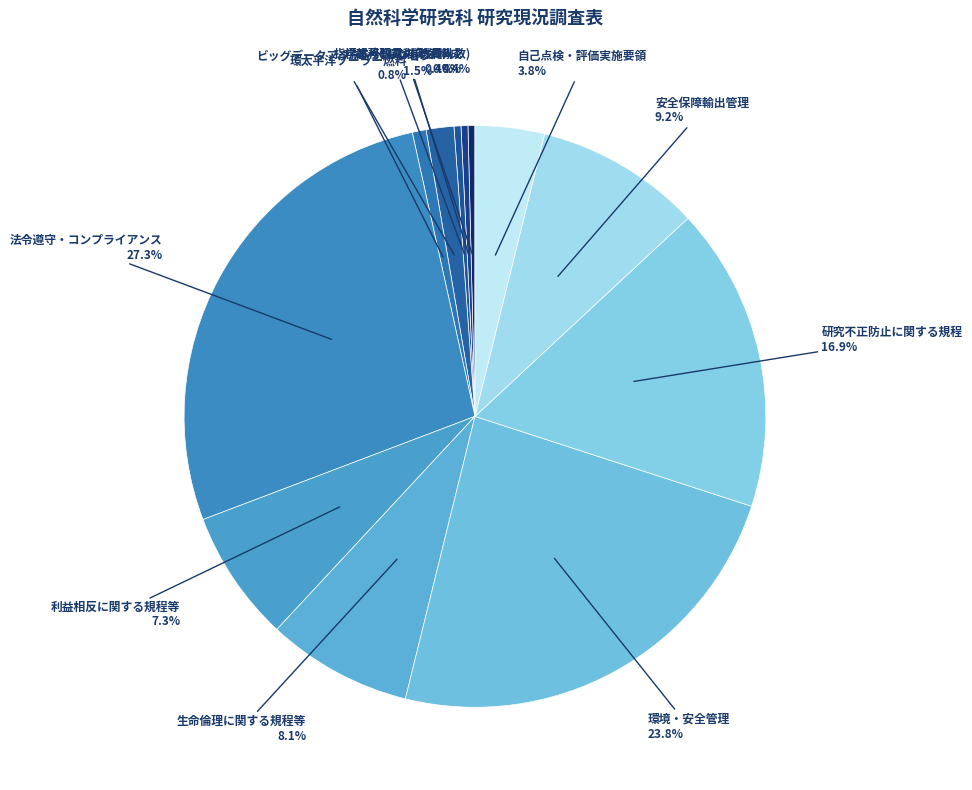

How much of the chart is everything except 指標番号11の補助資料?

99.6%